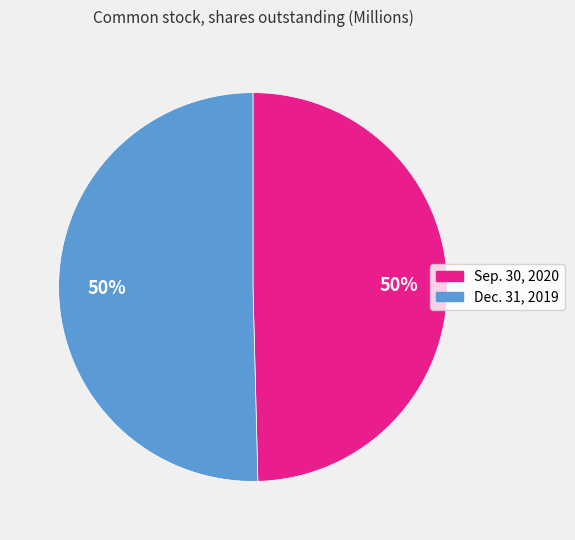

The Sep. 30, 2020 slice represents 50% of the pie. True or false?

True